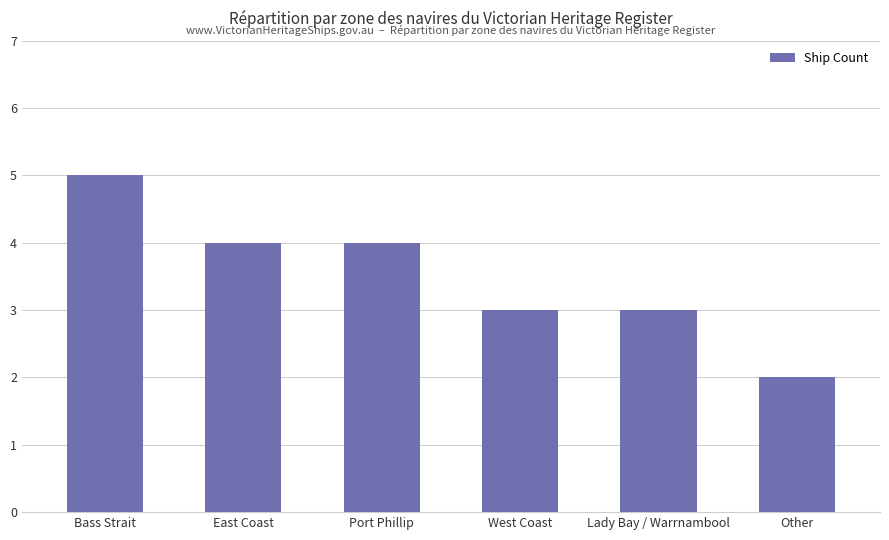

What is the difference between the maximum and second lowest values?

2